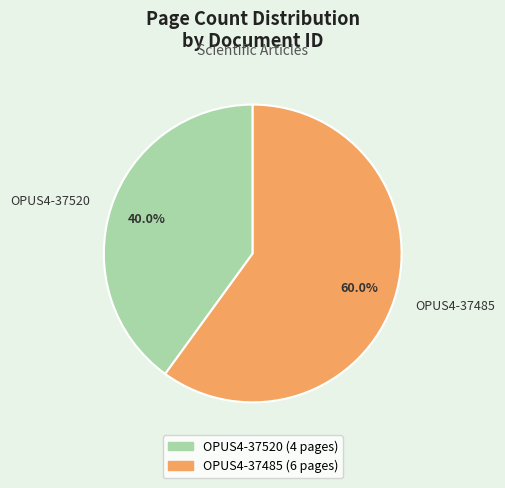

Combined, what portion of the pie is OPUS4-37485 and OPUS4-37520?

100.0%